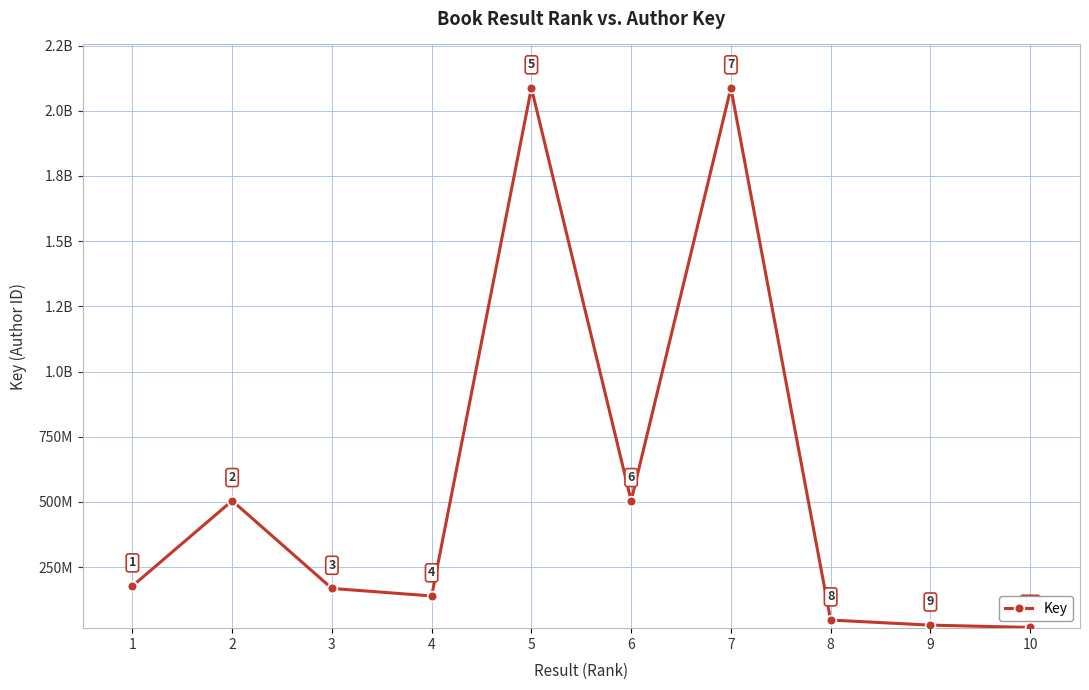

How many points are lower than both their immediate neighbors (excluding endpoints)?

2